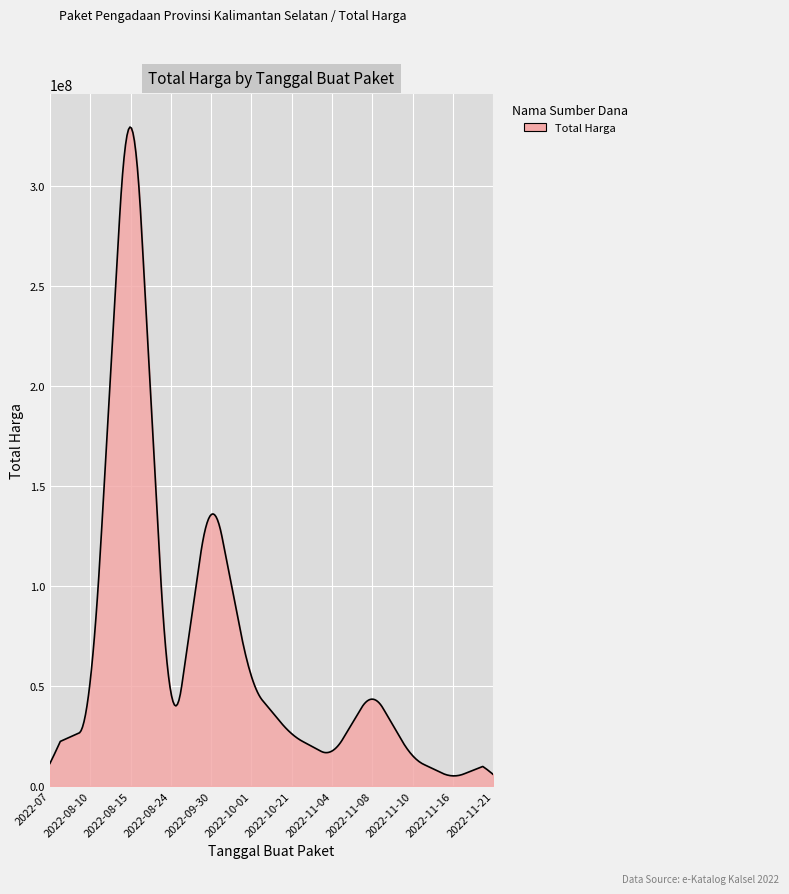

What is the greatest value displayed?

329619816.1